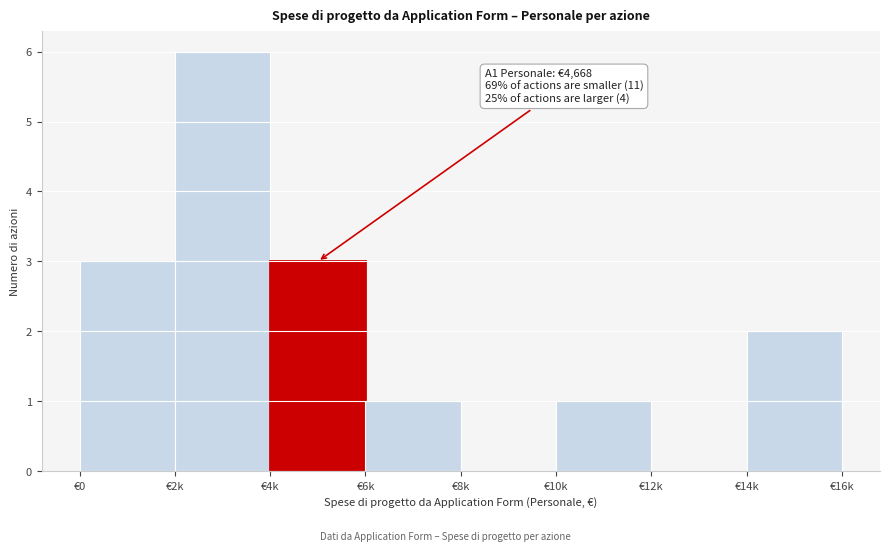

Reading right to left, what are all the values shown in this chart?

€14k=2	€12k=0	€10k=1	€8k=0	€6k=1	€4k=3	€2k=6	€0=3